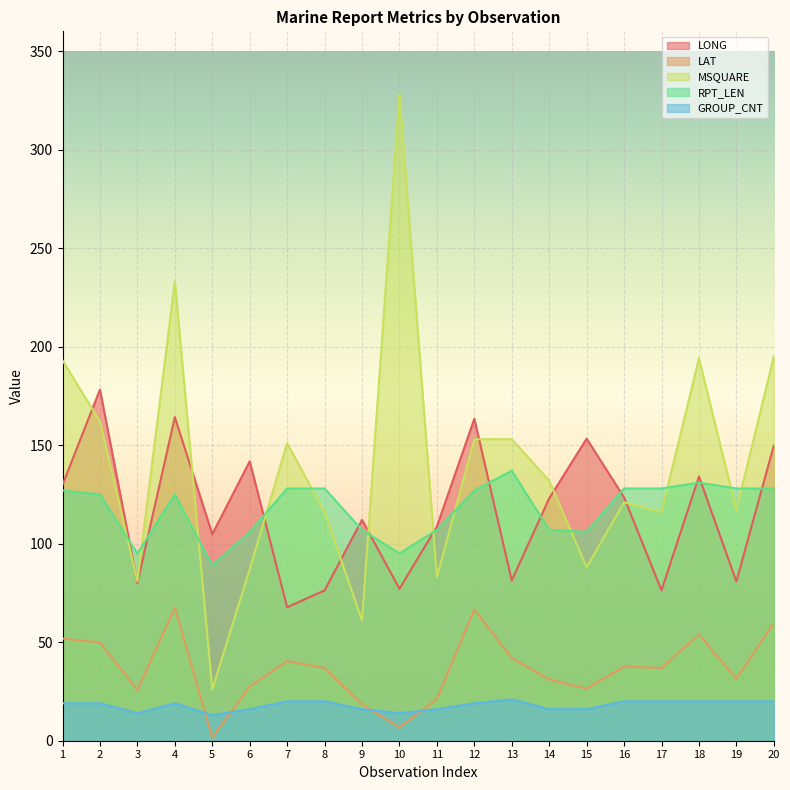

What is the total value across all series at 5?

234.3